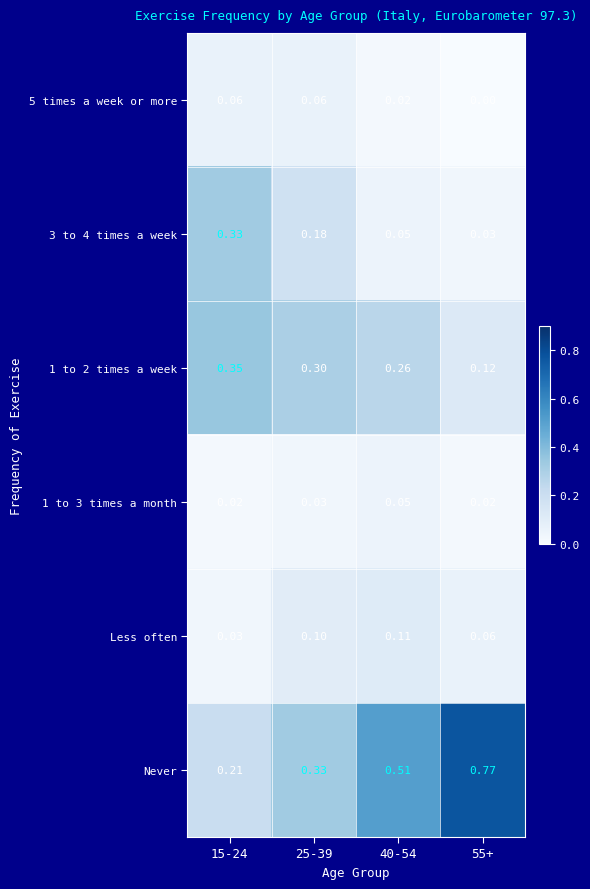

Which series has the largest range (max minus min)?

Never